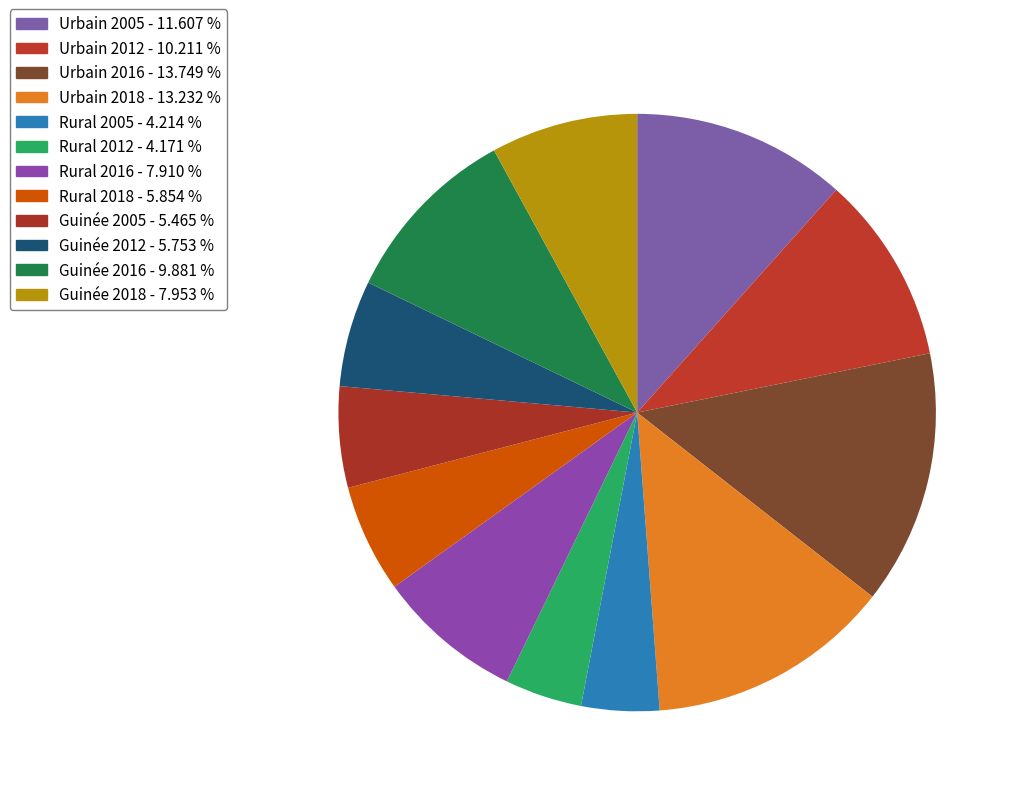

Is there a majority slice in this chart?

No